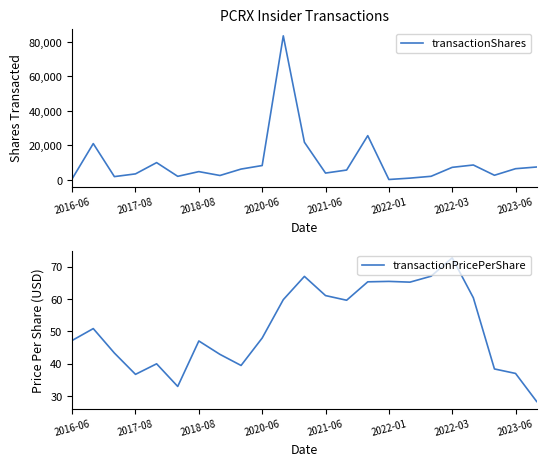

True or false: transactionShares and transactionPricePerShare intersect in this chart.

False